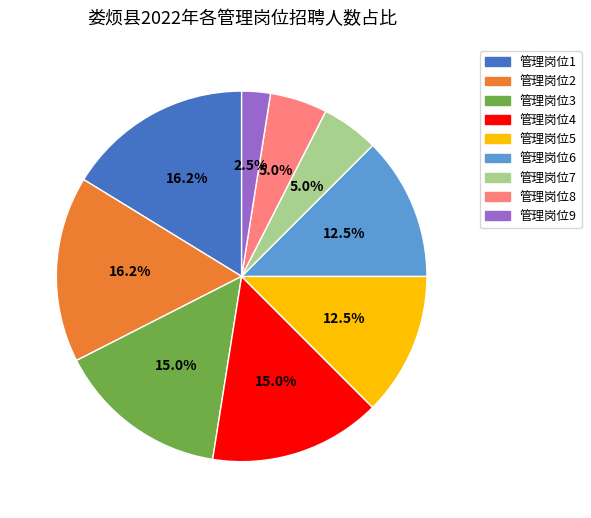

Which category has the smallest portion of the pie?

管理岗位9